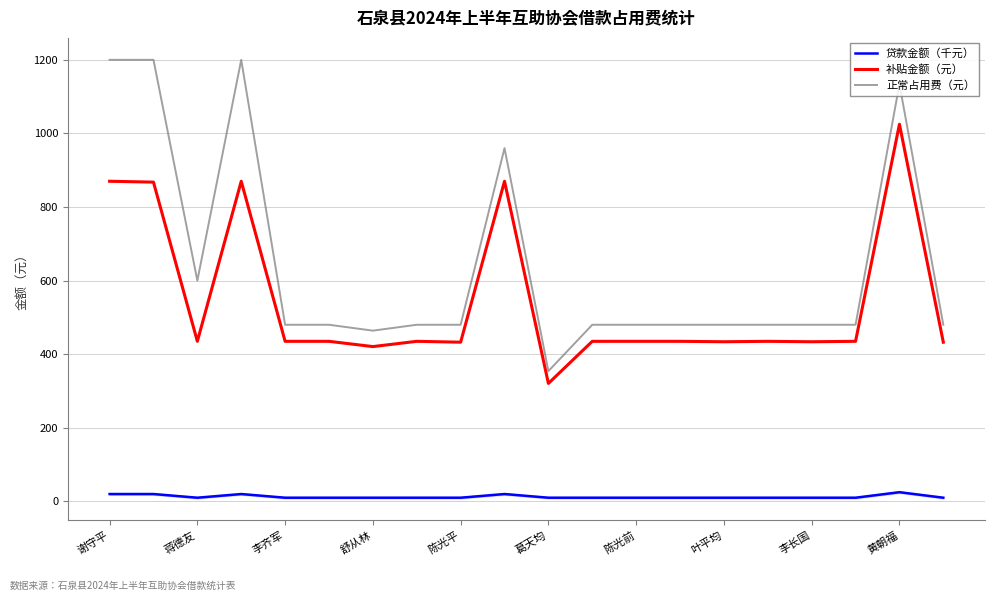

At which label is 贷款金额（千元） closest to 17?

谢守平